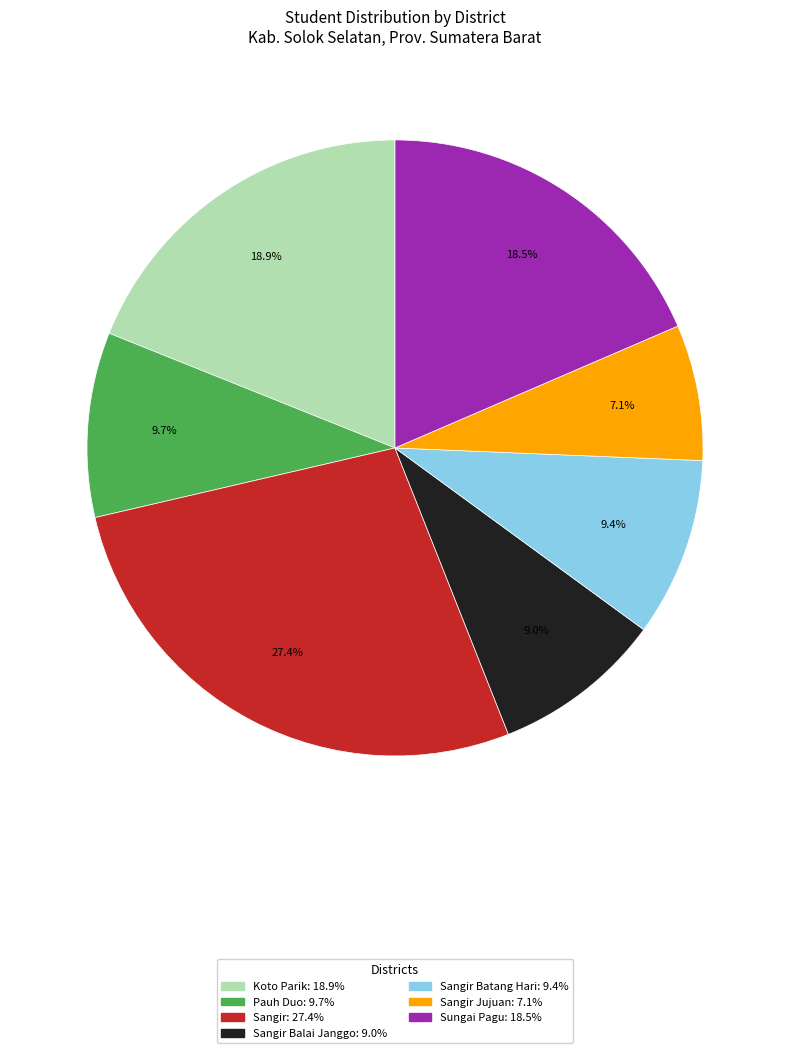

Is there a majority slice in this chart?

No